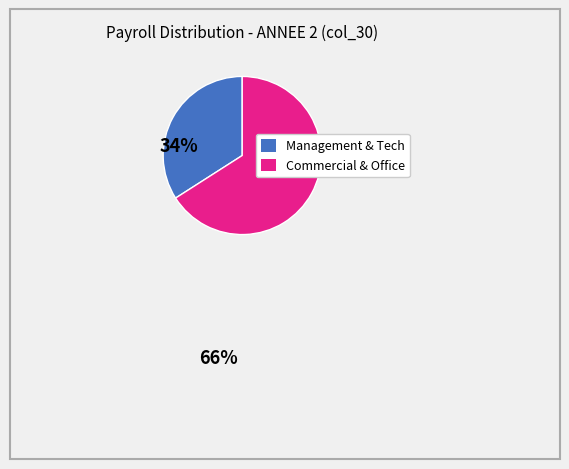

Does any single category account for the majority?

Yes